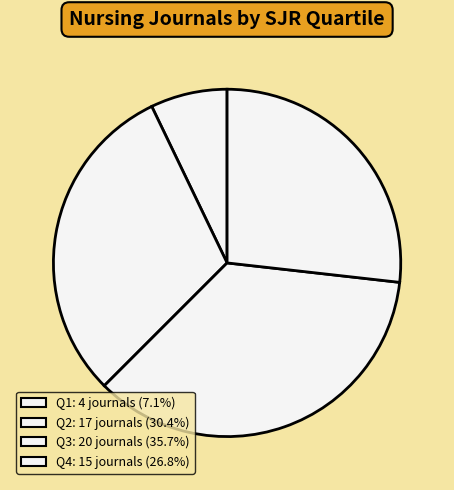

What is the smallest slice in the pie chart?

Q1